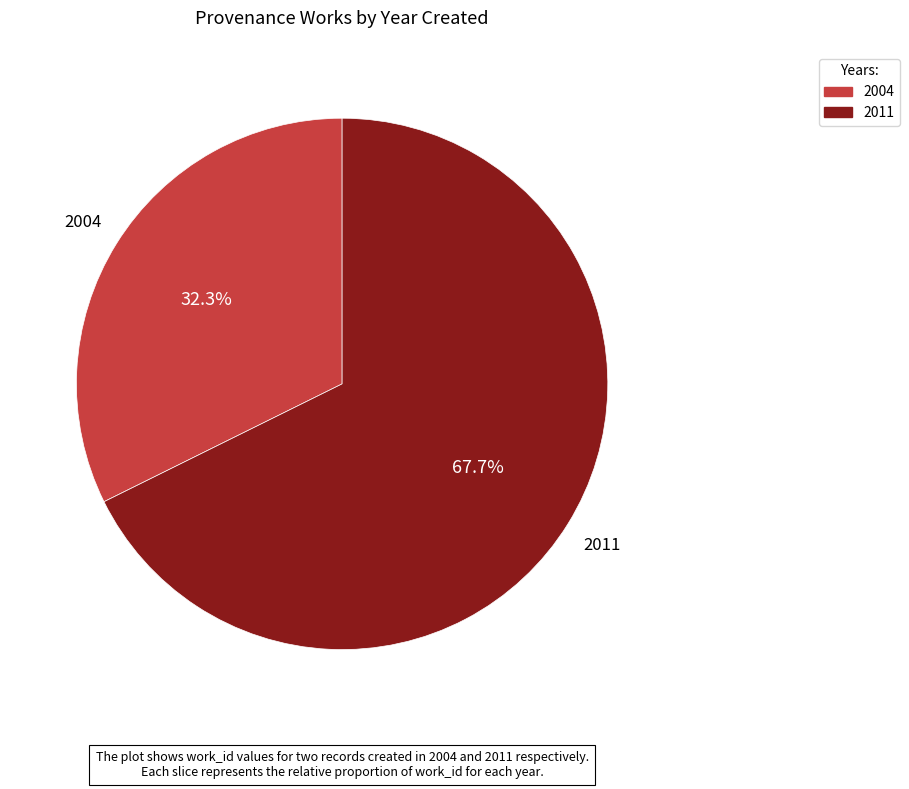

To the nearest percent, what is the average slice percentage?

50%